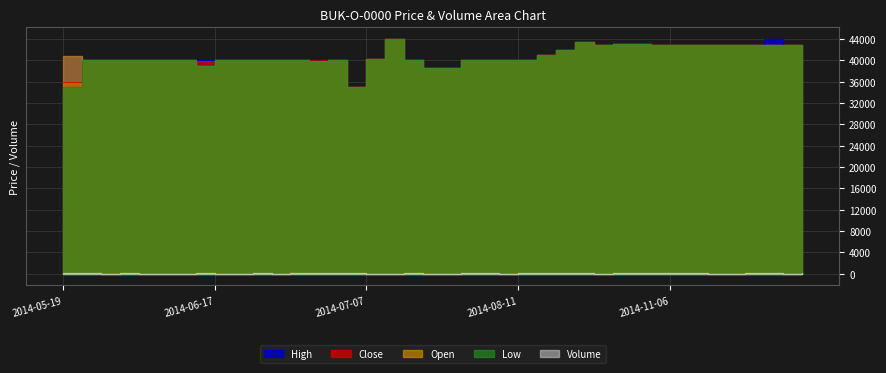

True or false: Low has more than 1 interior local peaks.

True